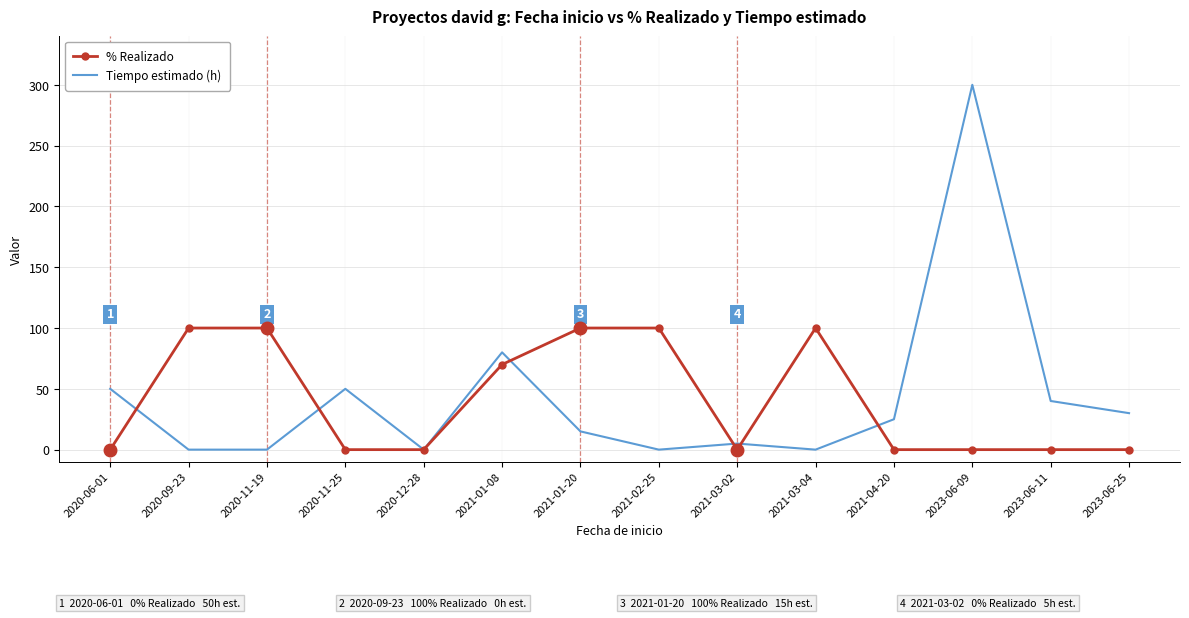

Rank the series at 2023-06-25 from highest to lowest value.

Tiempo estimado (h), % Realizado